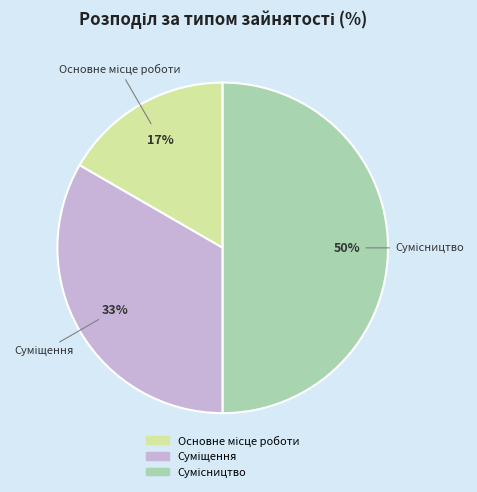

To the nearest percent, what is the average slice percentage?

33%